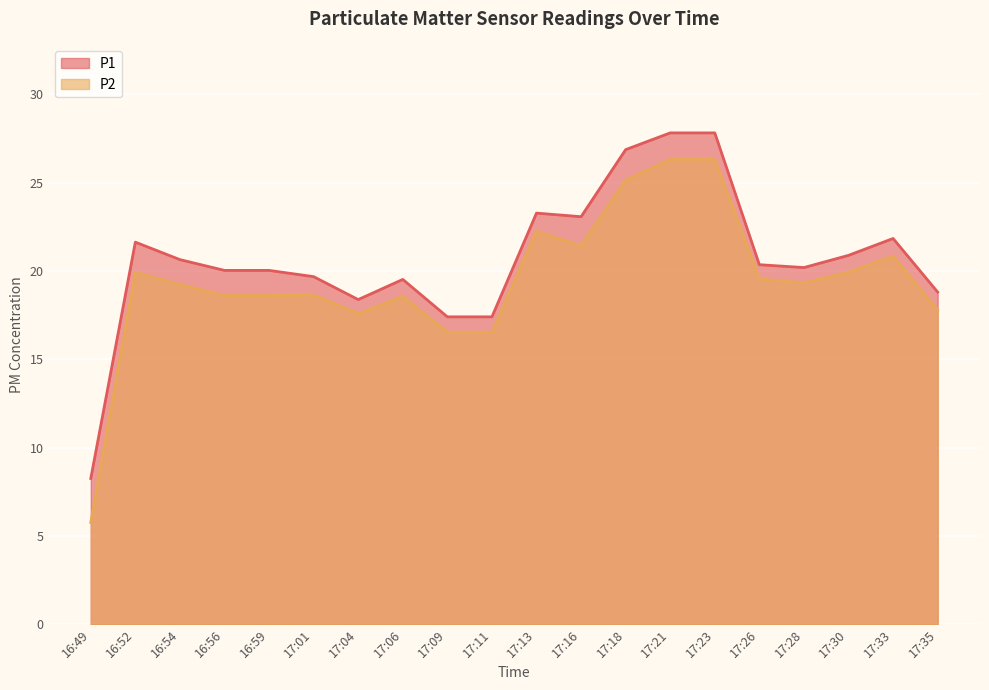

What position from the left is 17:01?

6